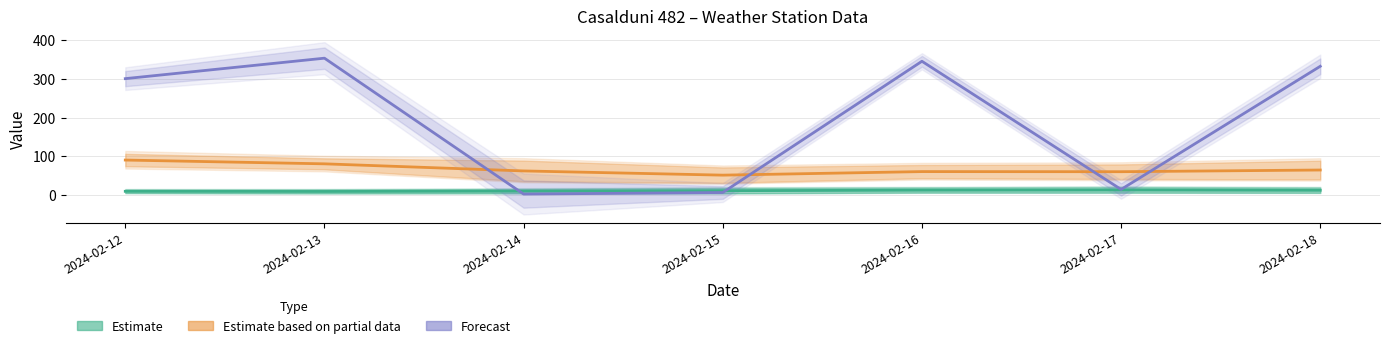

Which series has the largest total across all categories?

Forecast (Direzione vento)